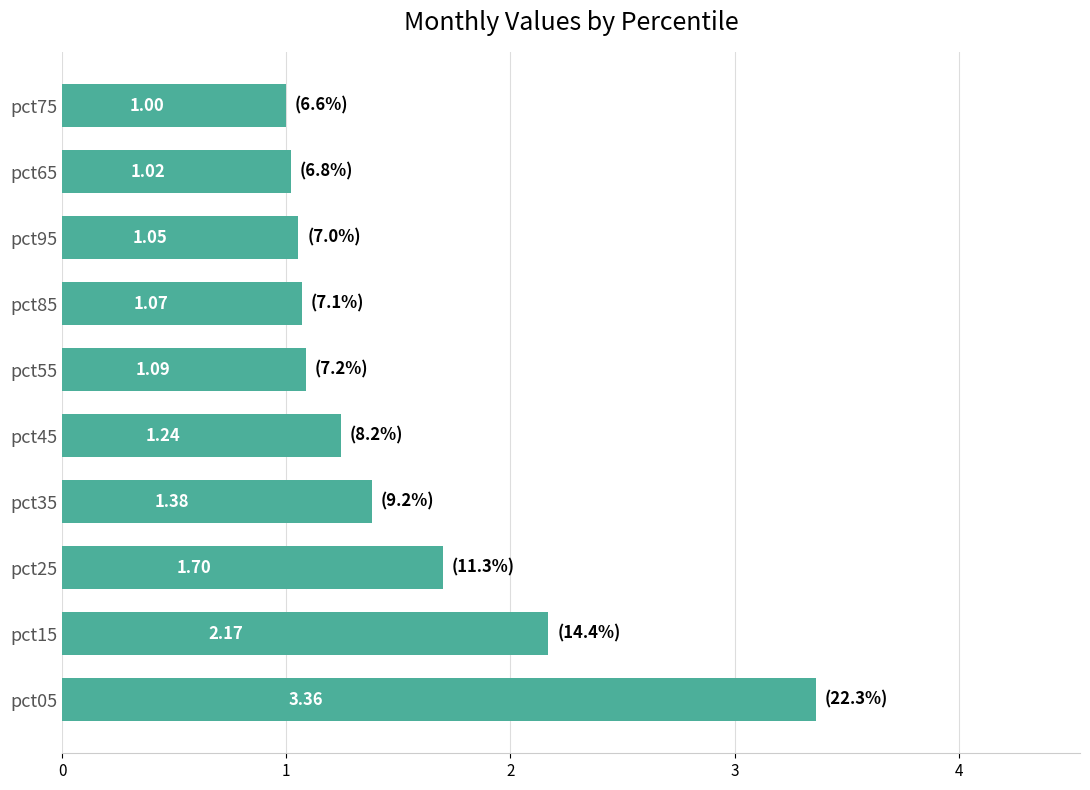

What is the change in value from pct05 to pct15?

-1.2